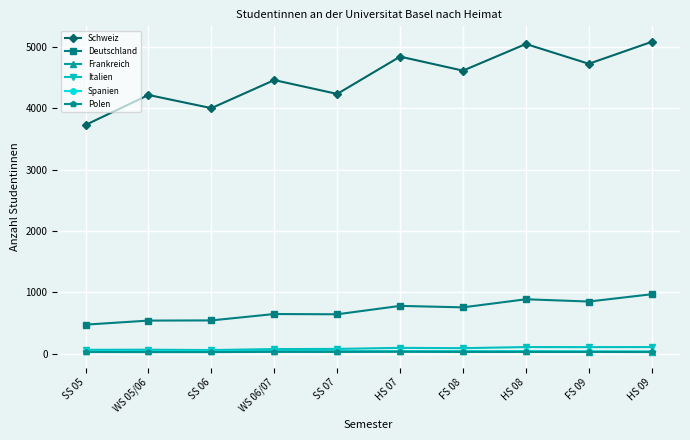

Which series changed the most between WS 05/06 and SS 06?

Schweiz